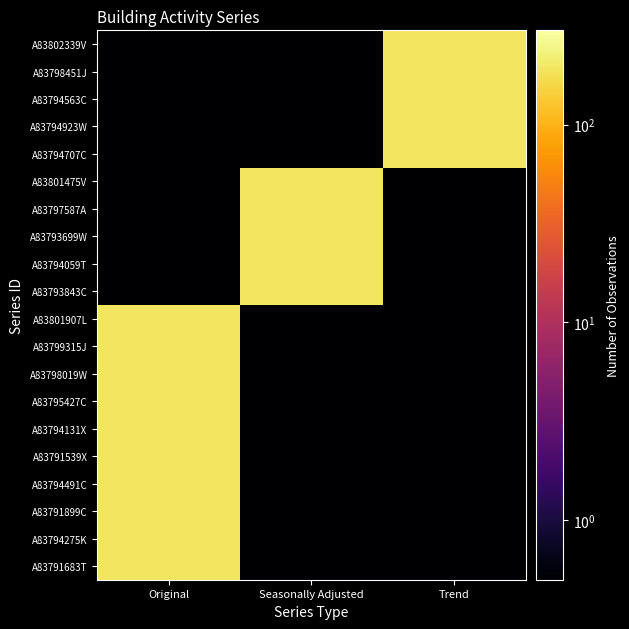

What is the total value across all series at Trend?

972.5